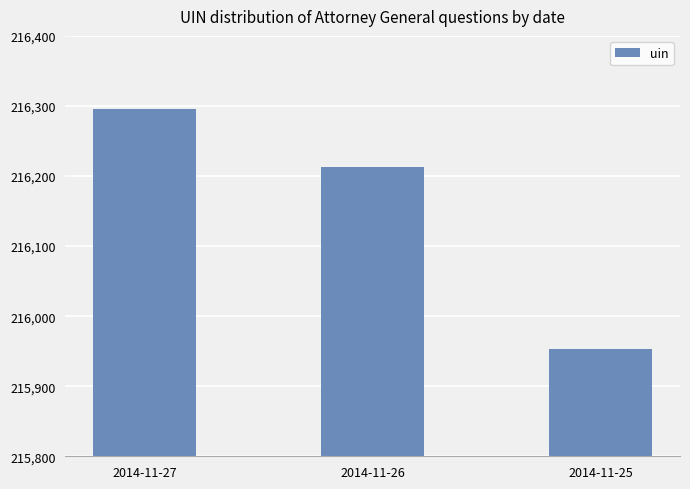

How many bars are there in total?

3